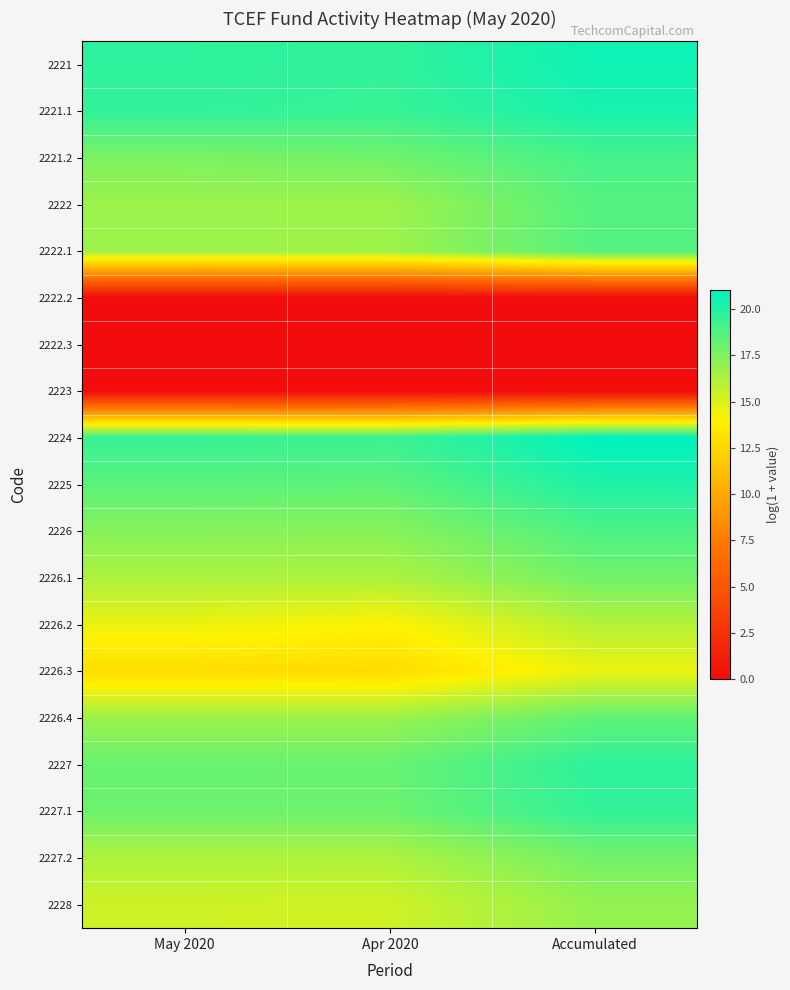

At Accumulated, list the series in order from largest to smallest.

2224, 2221, 2221.1, 2225, 2227, 2227.1, 2221.2, 2226, 2222, 2222.1, 2226.4, 2226.1, 2227.2, 2228, 2226.2, 2226.3, 2222.2, 2222.3, 2223